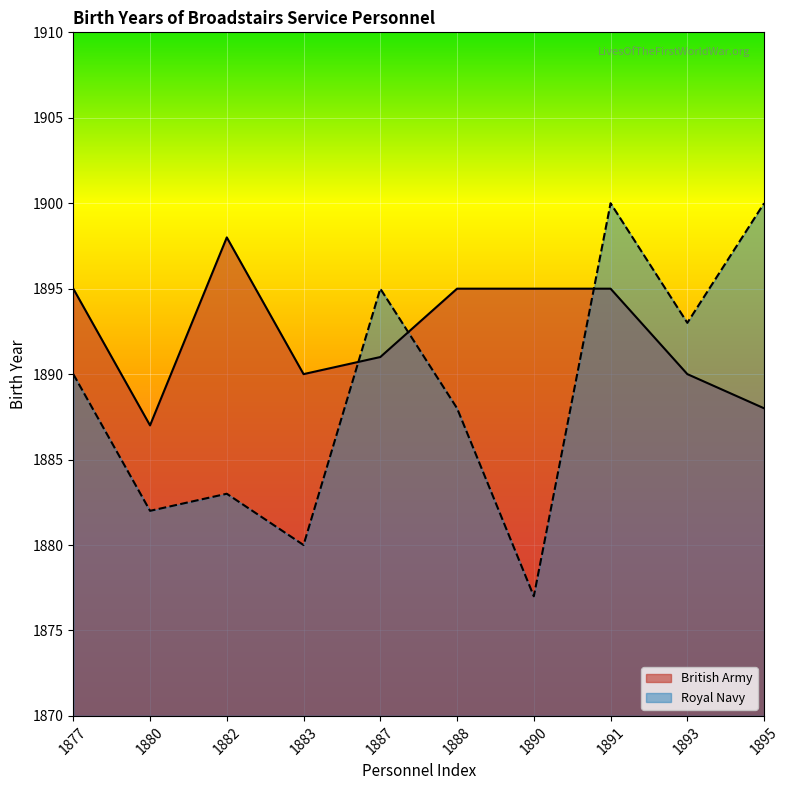

How many data points in British Army are less than 1895?

5